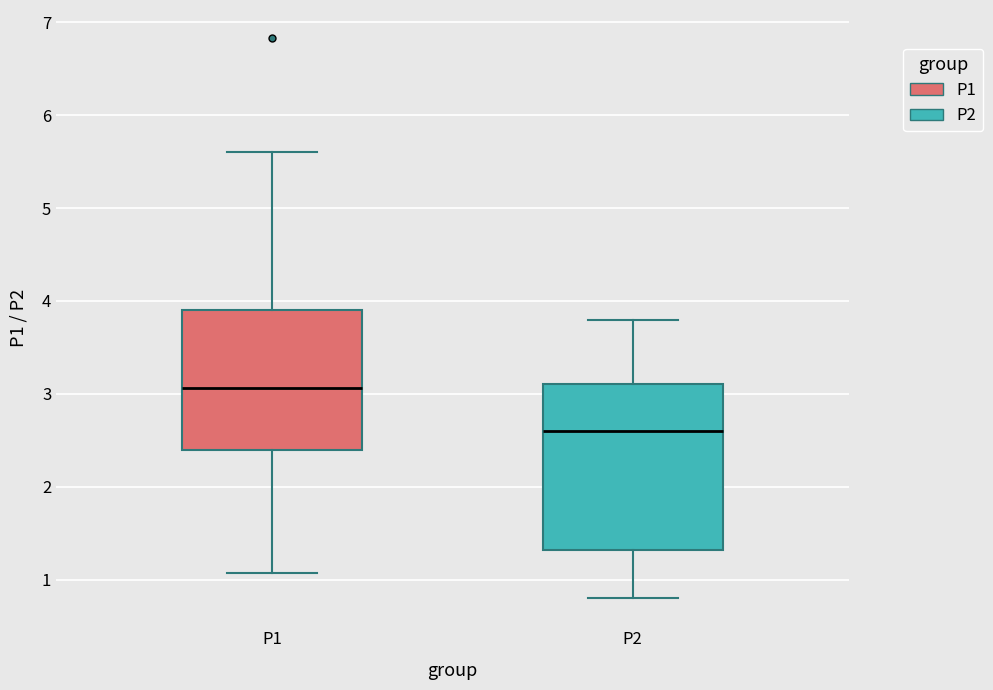

Reading left to right, read every box against the y-axis: the position of its median line, the range the box covers, and the ends of its whiskers. The values are not printed on the chart, so give them approximately, as read against the axis.

P1: median 3.1, box 2.4 to 3.9, whiskers 1.1 to 5.6
P2: median 2.6, box 1.3 to 3.1, whiskers 0.8 to 3.8